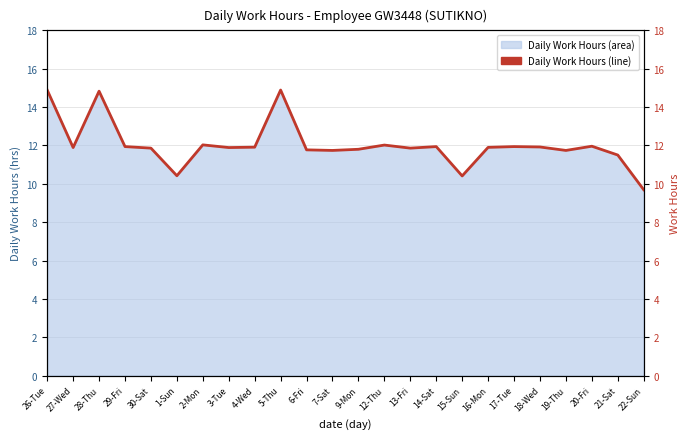

The value at 21-Sat is 11.5. True or false?

True